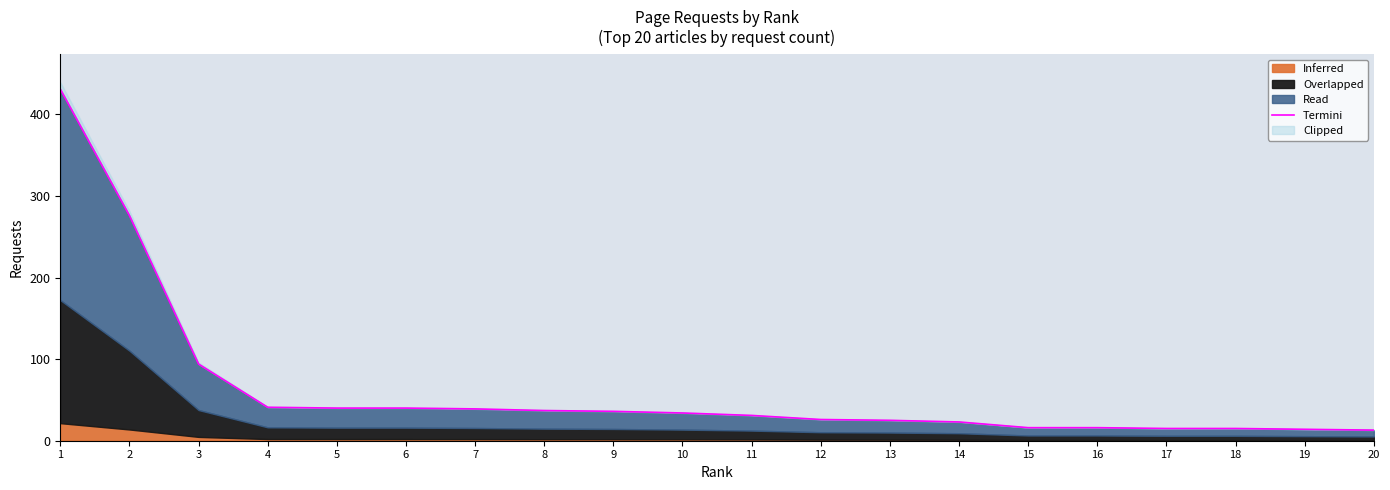

What is the greatest value displayed?

431